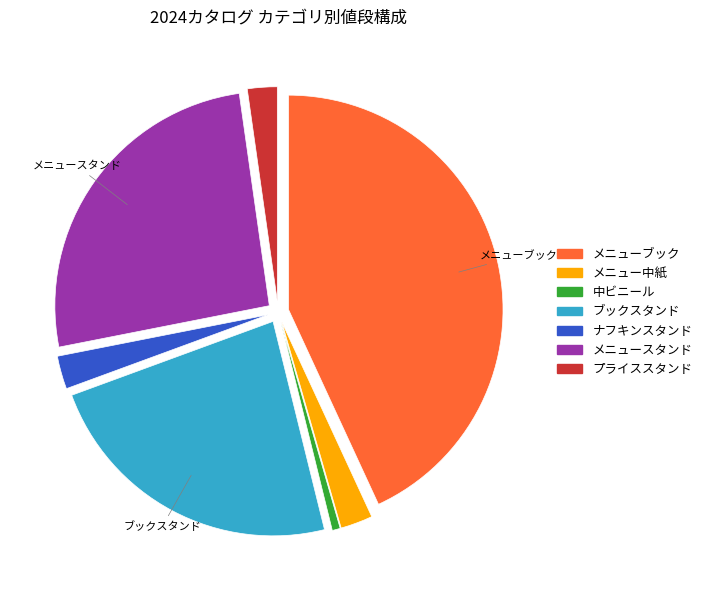

Is the sum of ナフキンスタンド and メニューブック greater than half?

No